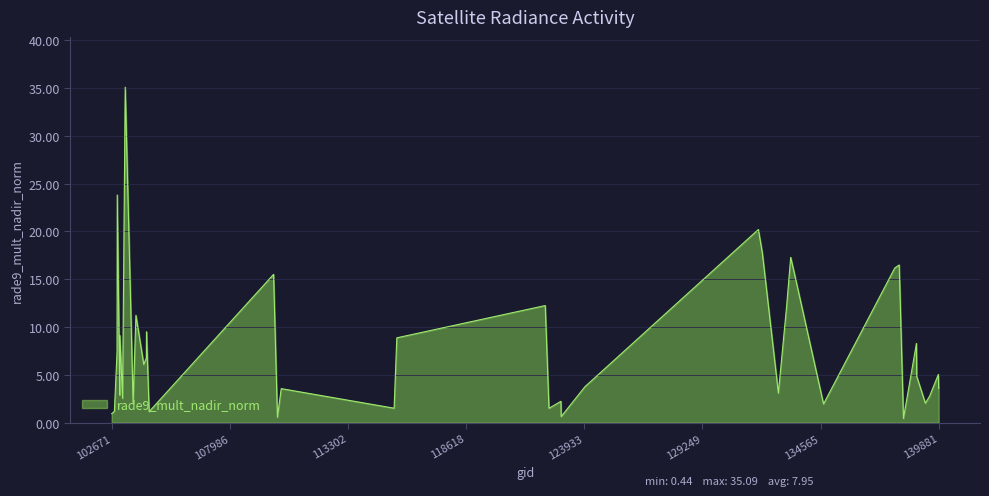

What is the greatest value displayed?

35.1